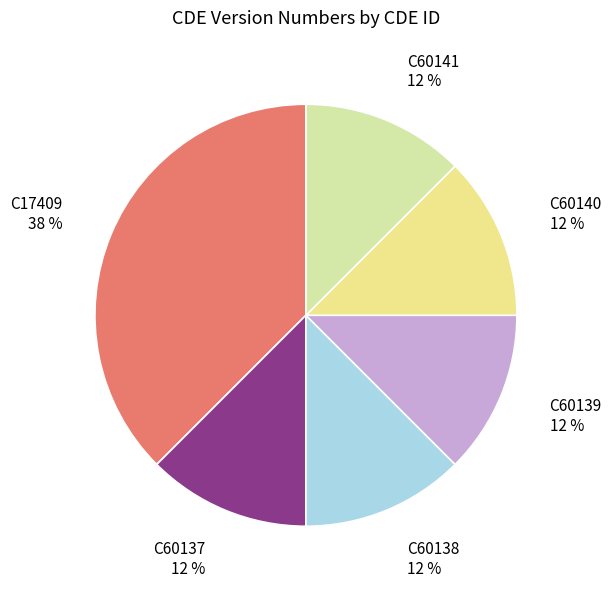

How many segments does this pie chart have?

6